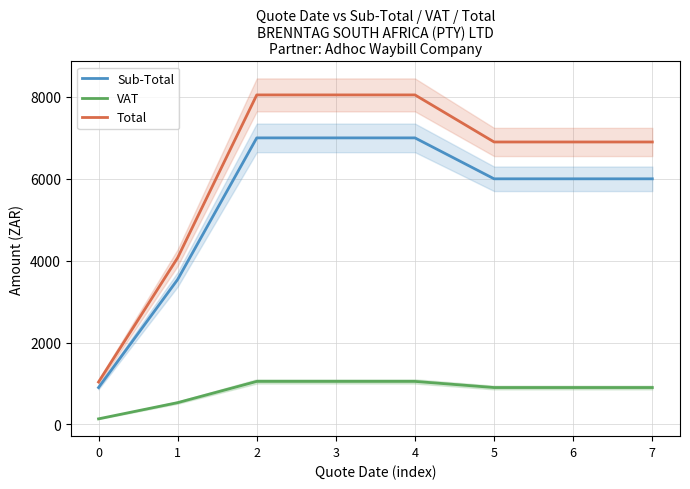

What is the minimum value for VAT?

135